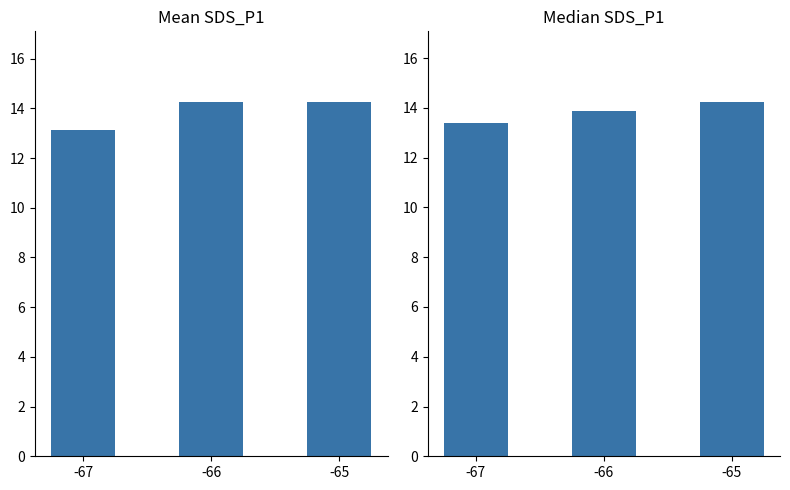

Where is Mean SDS_P1 nearest to the value 13?

-67